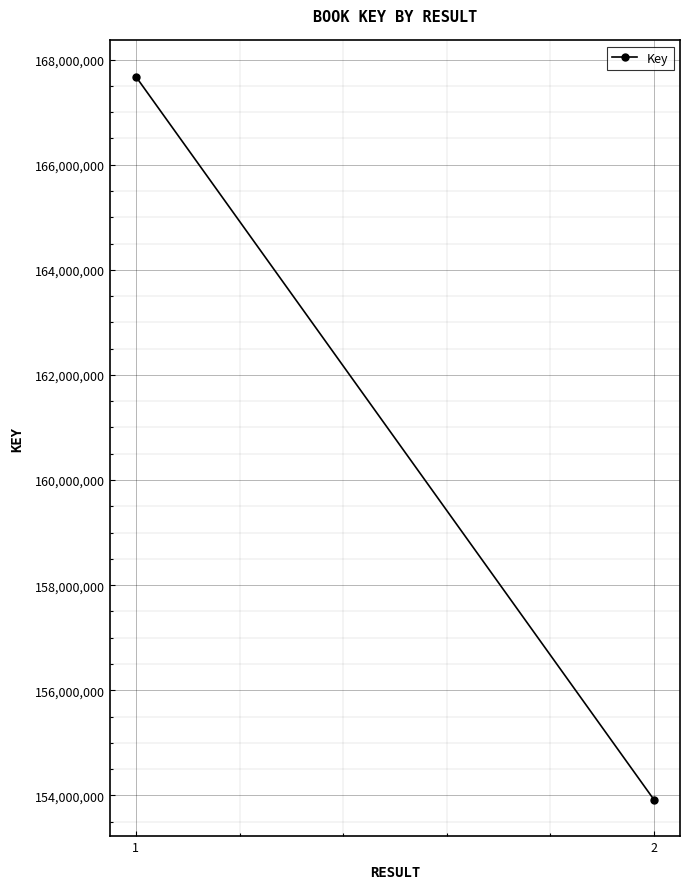

What is the difference between the maximum and minimum values?

13762013